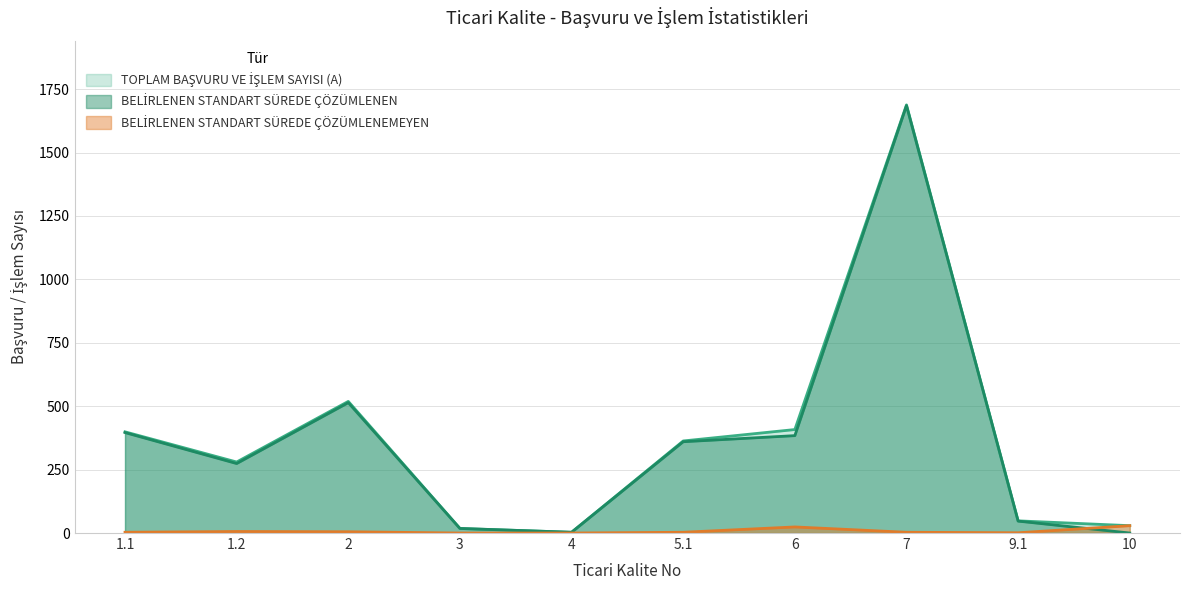

What is the total value across all series at 5.1?

726